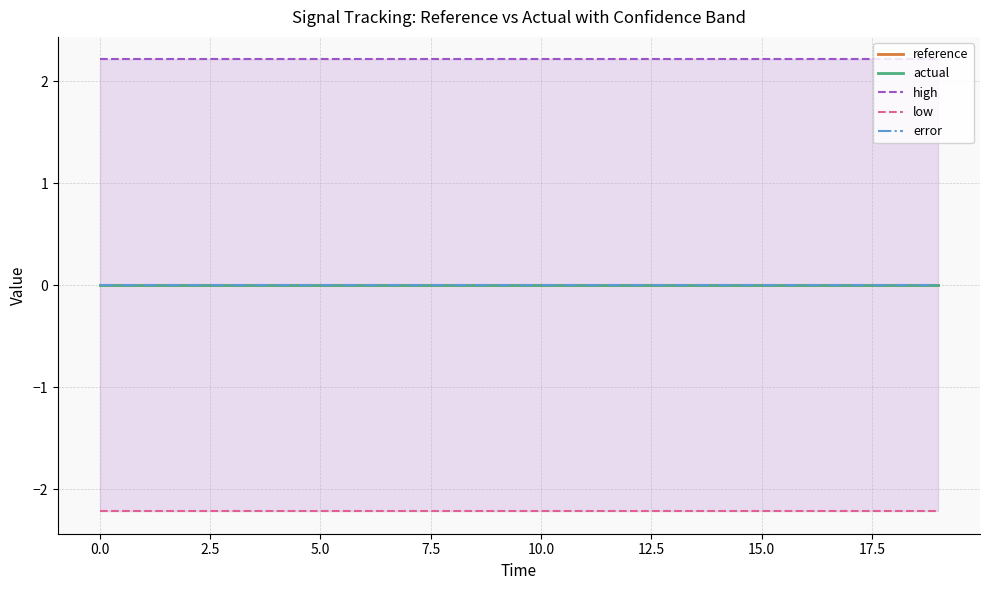

True or false: high has more than 1 points higher than both neighbors.

False